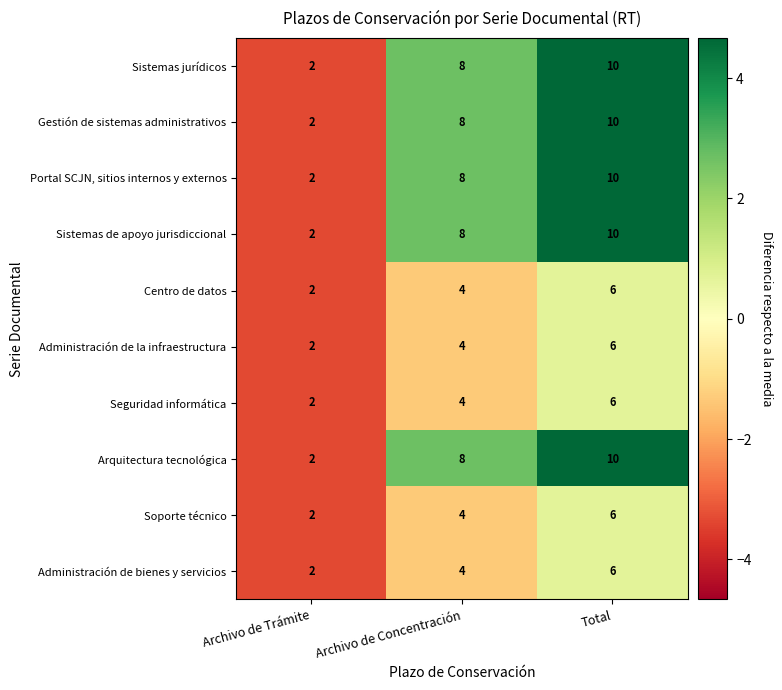

Is it true that Sistemas de apoyo jurisdiccional equals 16 at Total?

False